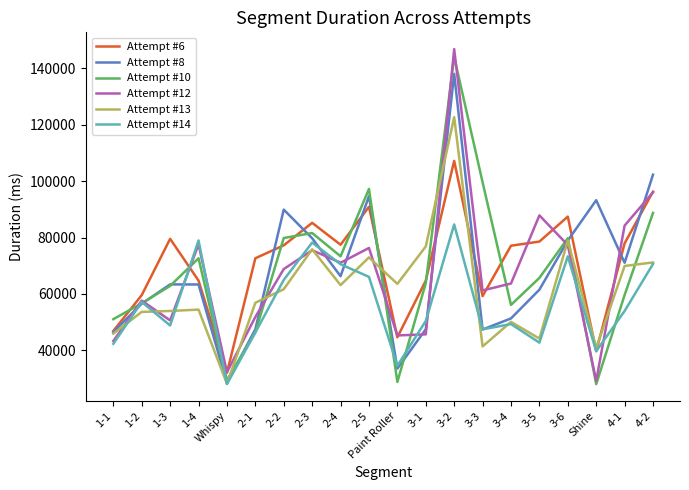

Is it true that Attempt #10 equals 132398 at 2-5?

False